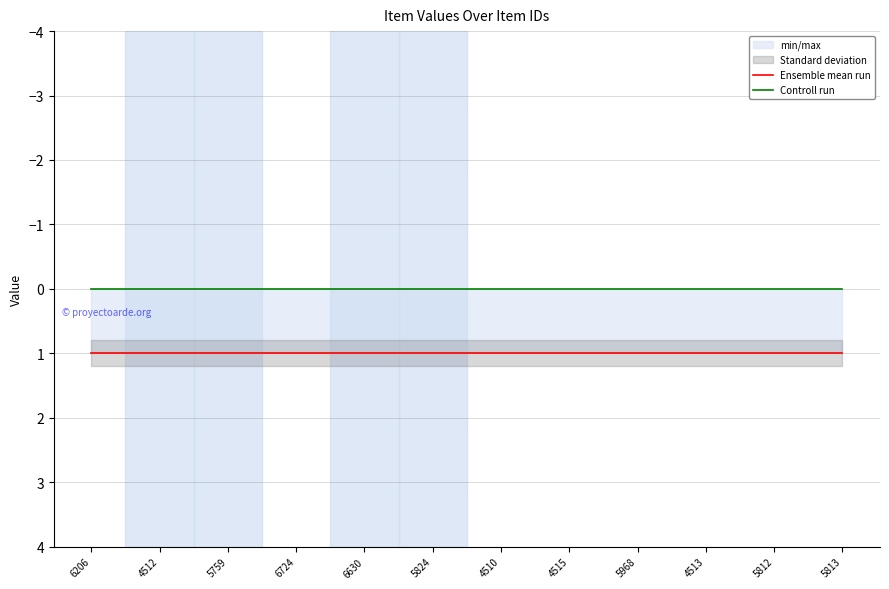

What is the total value across all series at 5812?

1